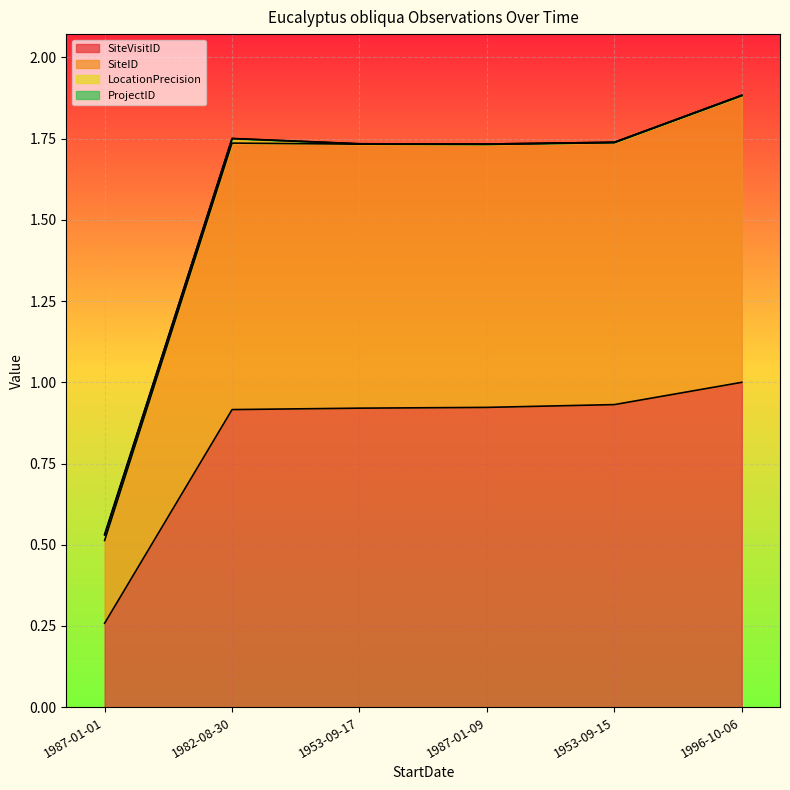

Which category has the lowest value in the SiteVisitID series?

1987-01-01